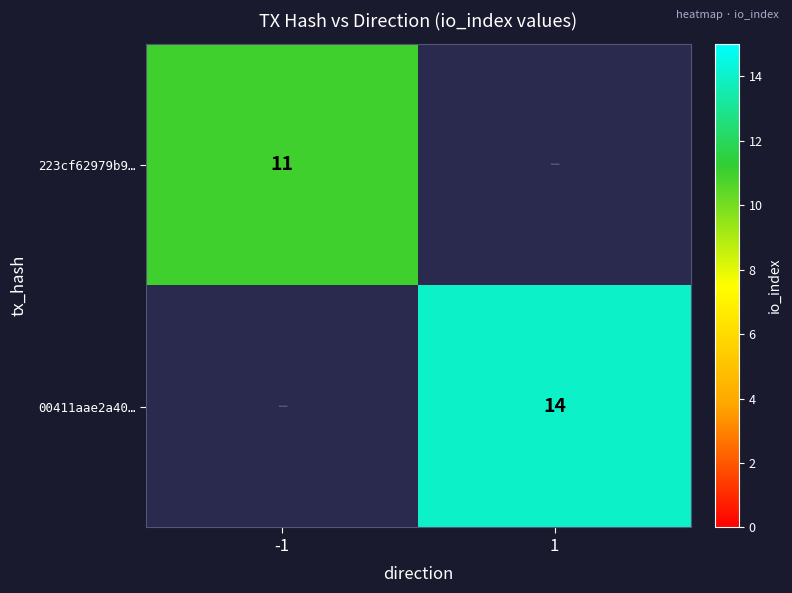

Which category has the highest value across all series?

1